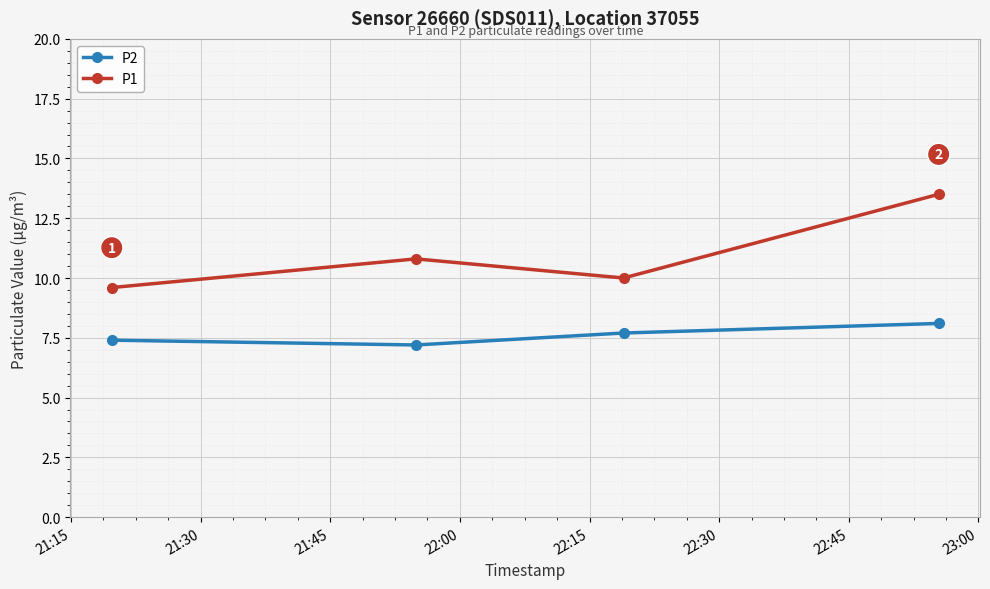

What is the highest value of the P2 series?

8.1